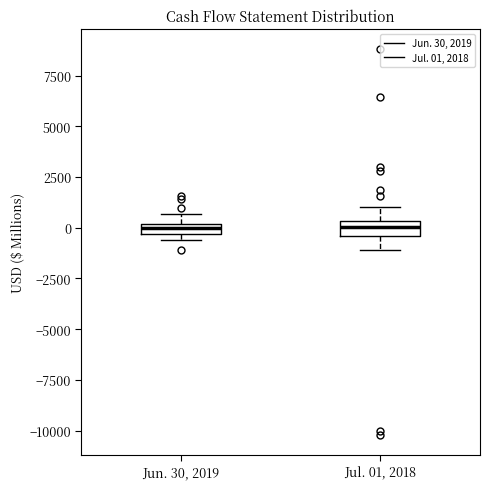

Where is the upper edge of the box for Jul. 01, 2018 on the y-axis? The values are not printed on the chart, so give them approximately, as read against the axis.

500